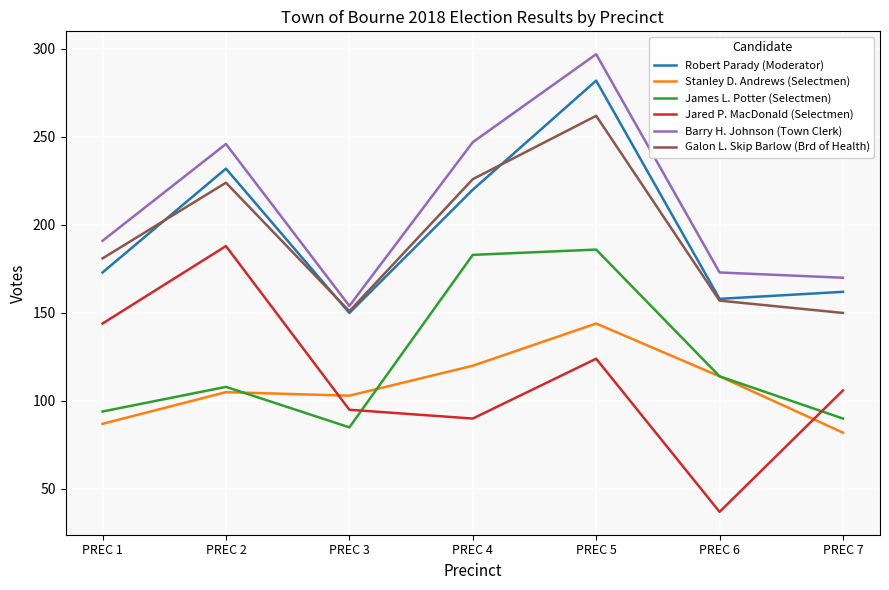

The Barry H. Johnson (Town Clerk) series shows 154 at PREC 3. True or false?

True